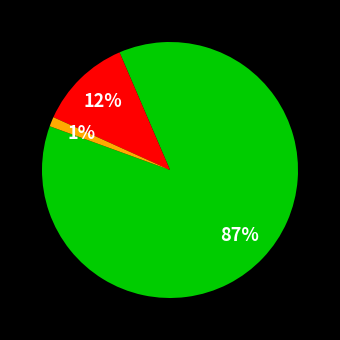

Is there a majority slice in this chart?

Yes